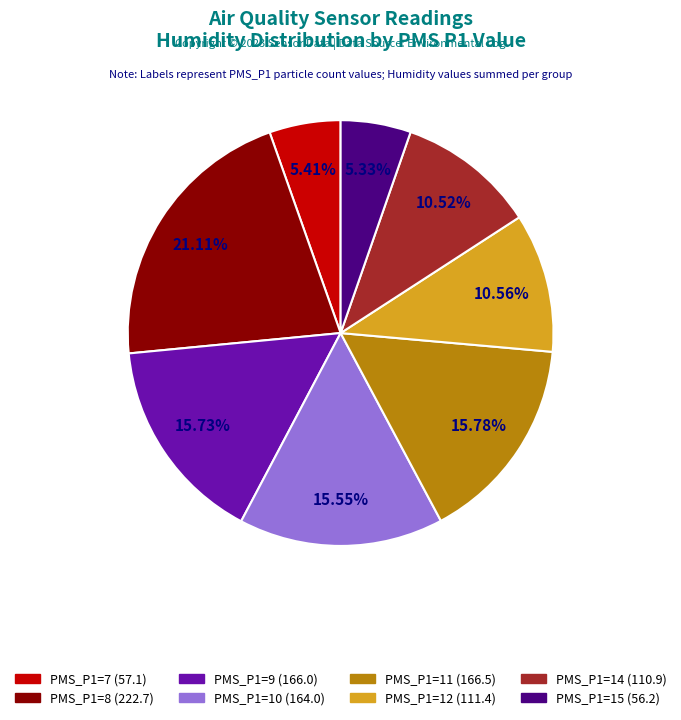

Is there a majority slice in this chart?

No